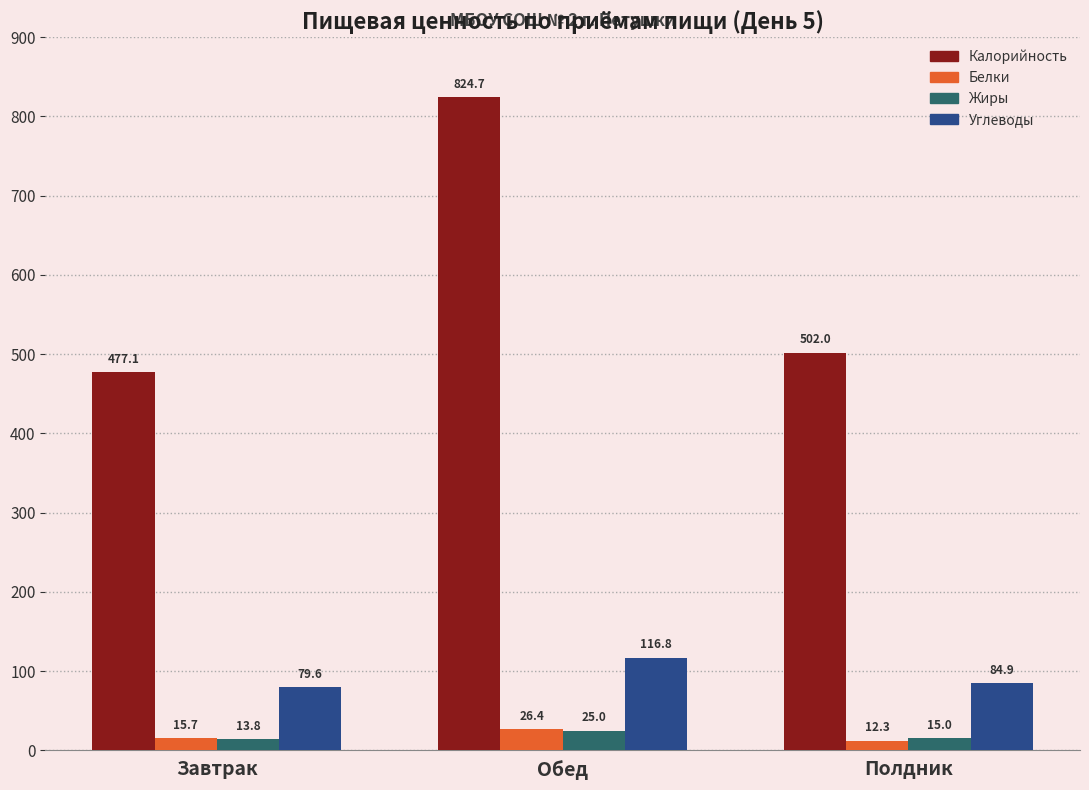

Reading left to right, transcribe all the data shown in this chart.

Калорийность: Завтрак=477.1	Обед=824.7	Полдник=502.0
Белки: Завтрак=15.7	Обед=26.4	Полдник=12.3
Жиры: Завтрак=13.8	Обед=25.0	Полдник=15.0
Углеводы: Завтрак=79.6	Обед=116.8	Полдник=84.9